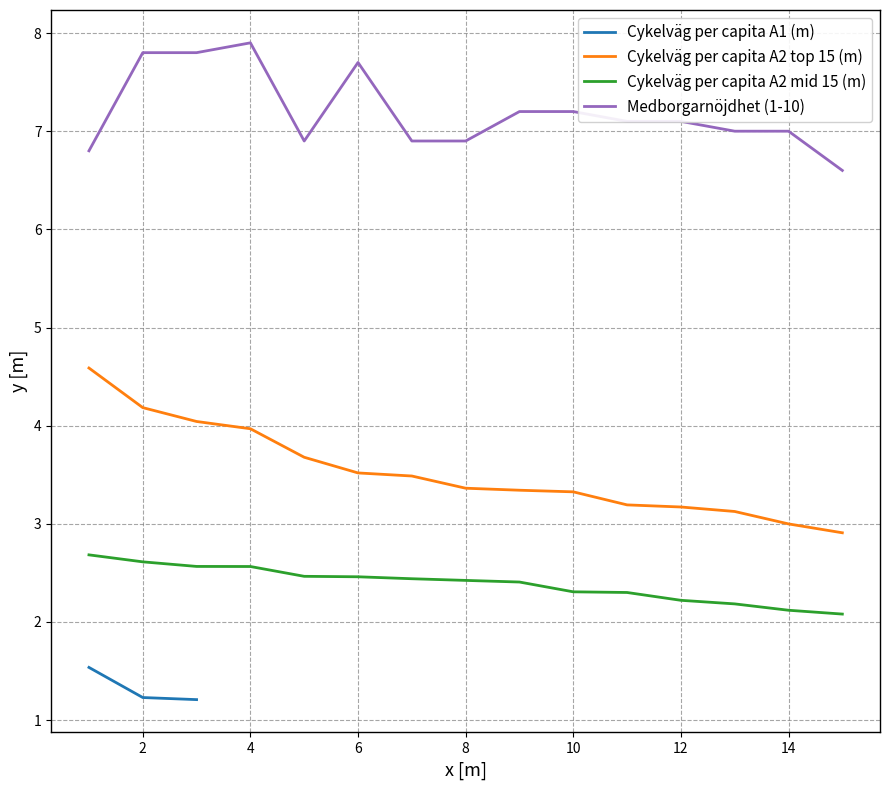

What is the maximum value for Cykelväg per capita A2 top 15 (m)?

4.6